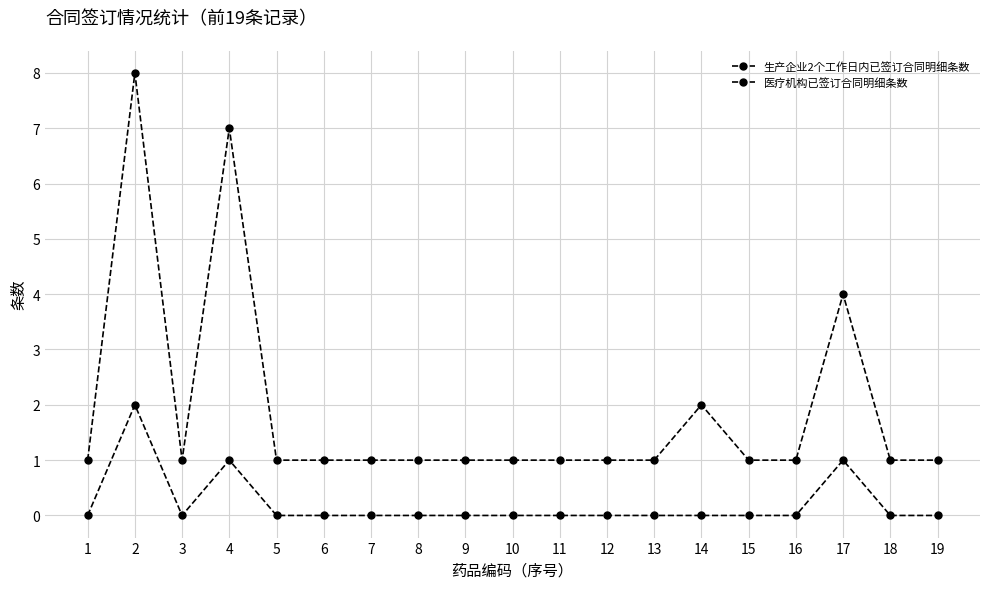

How many series are shown in this chart?

2